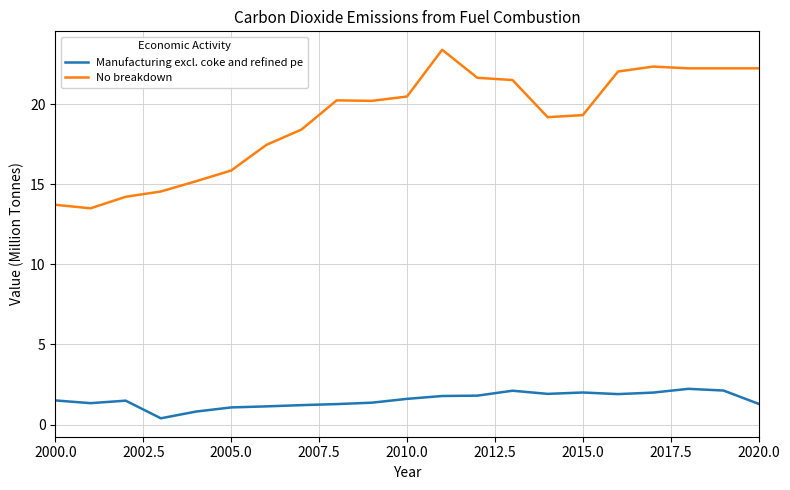

What is the difference between the maximum and minimum values in the No breakdown series?

9.9